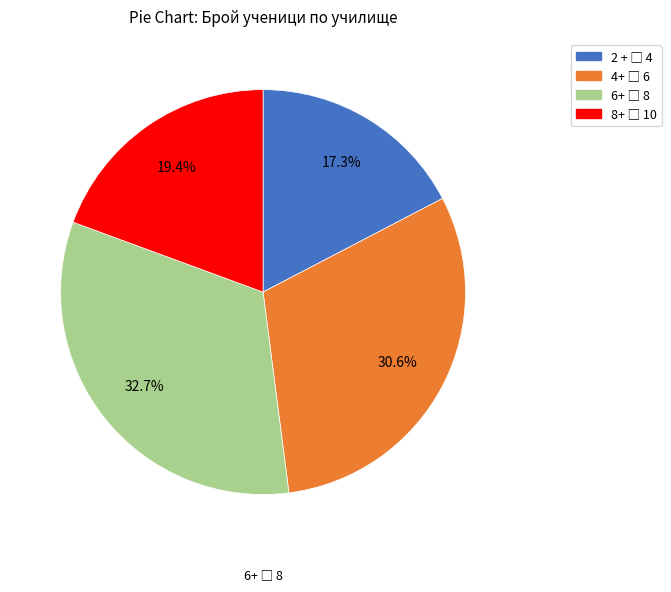

Is there a majority slice in this chart?

No